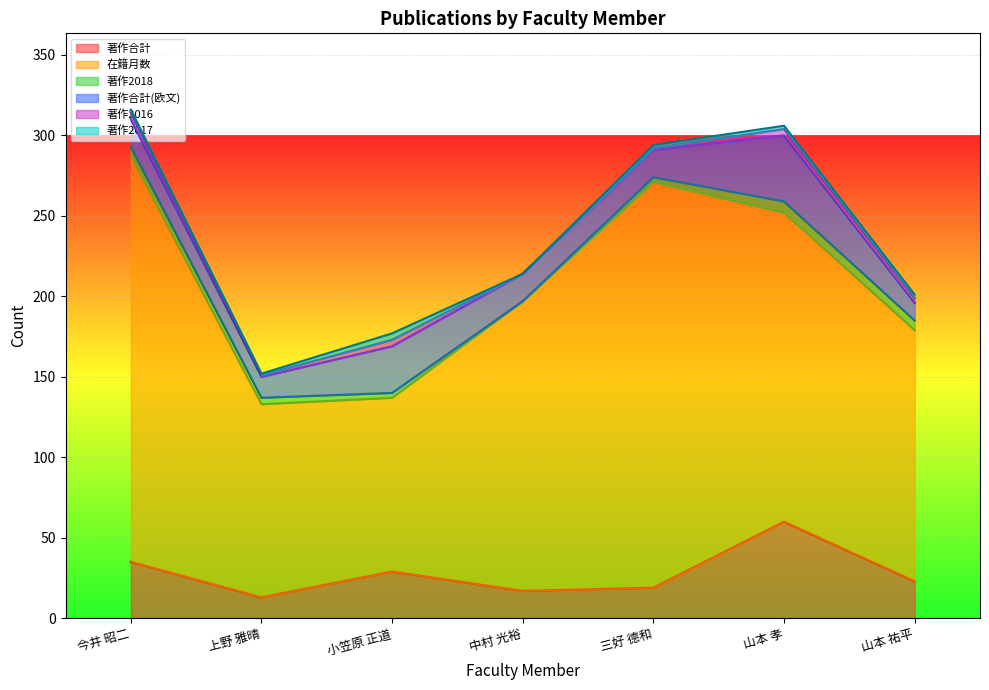

True or false: 著作合計(欧文) has a value of 17 at 今井 昭二.

True